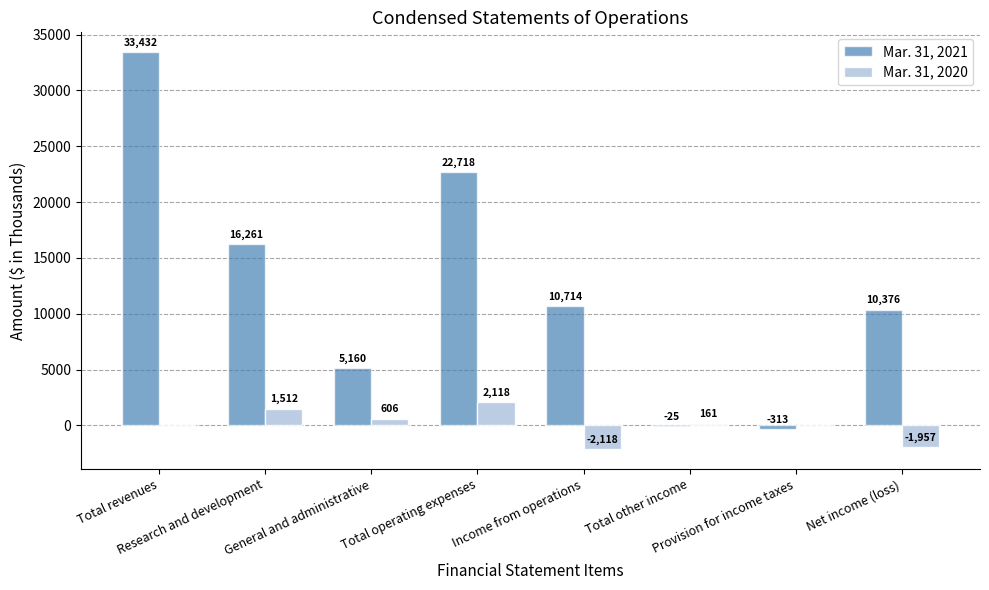

What is the maximum value shown in the chart?

33432